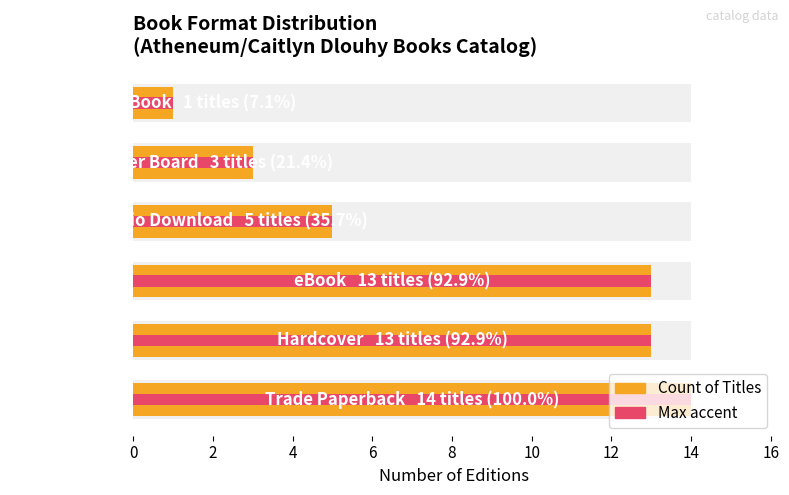

What is the total value across all series at 6?

10